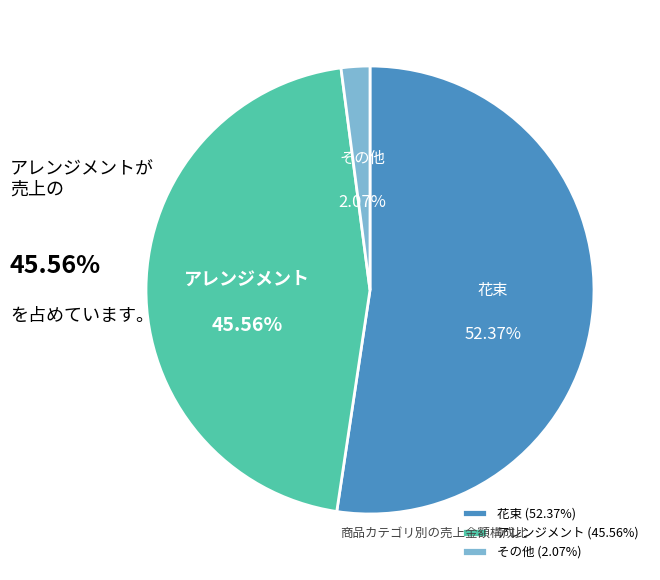

What is the ratio of the value at 花束 to the value at アレンジメント?

1.1